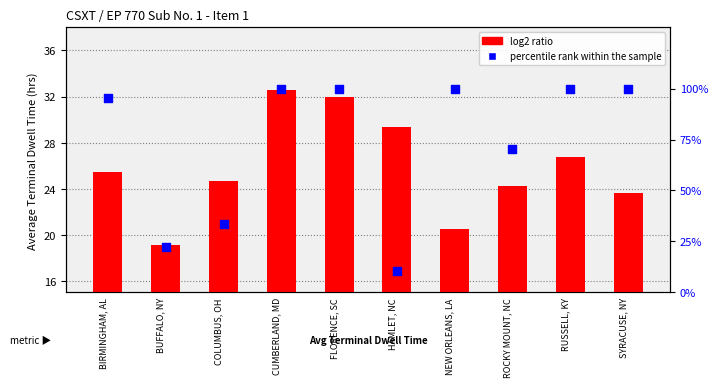

Which series contains the lowest Y value?

percentile rank within the sample